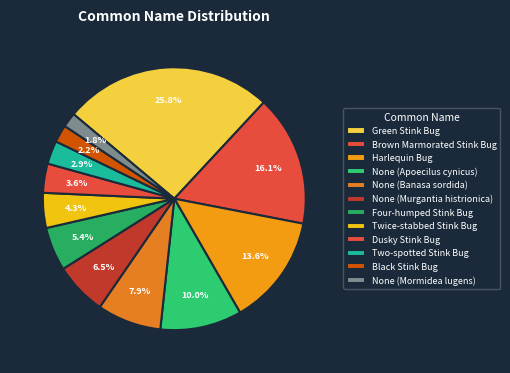

Which has a higher value, Brown Marmorated Stink Bug or None (Murgantia histrionica)?

Brown Marmorated Stink Bug